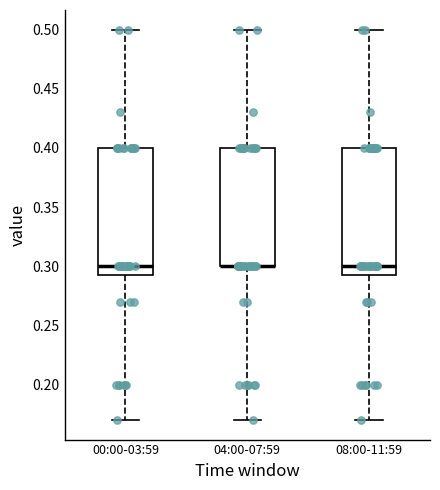

Reading left to right, transcribe this box plot: for each box, give where its median line is, the range the box spans, and where its two whiskers end, as read against the y-axis. The values are not printed on the chart, so give them approximately, as read against the axis.

00:00-03:59: median 0.300, box 0.295 to 0.400, whiskers 0.170 to 0.500
04:00-07:59: median 0.300 (drawn on the box's lower edge), box 0.300 to 0.400, whiskers 0.170 to 0.500
08:00-11:59: median 0.300, box 0.295 to 0.400, whiskers 0.170 to 0.500